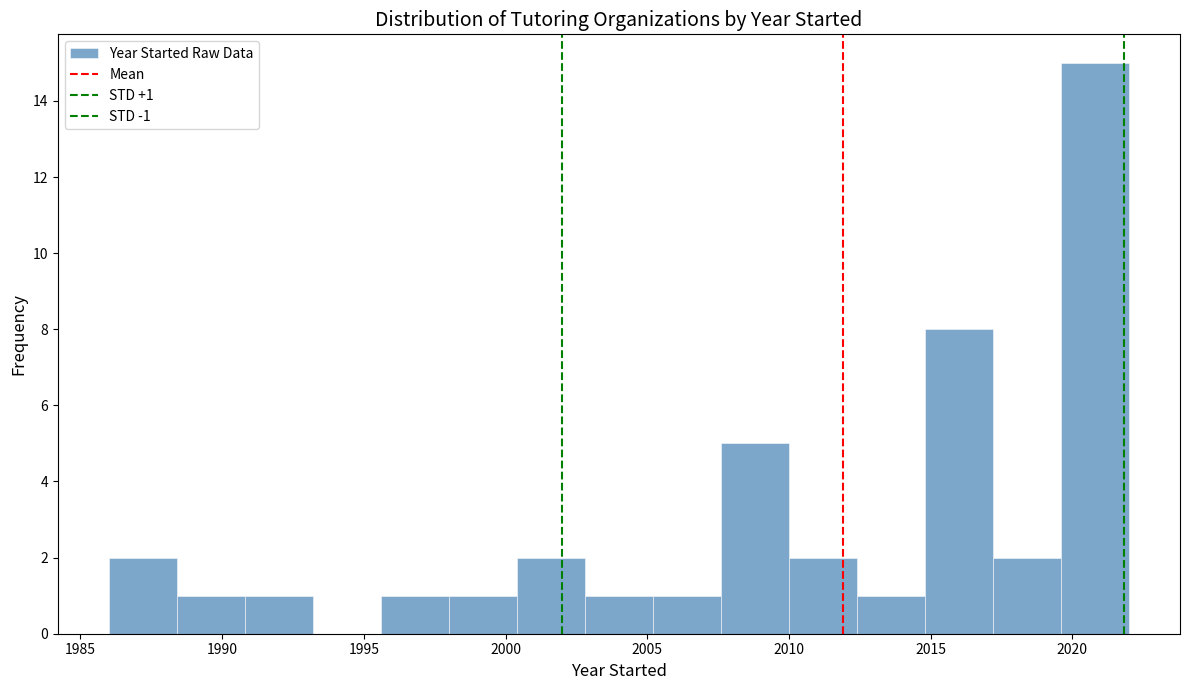

Over which range of the x-axis is the bar tallest?

2019.6 to 2022.0